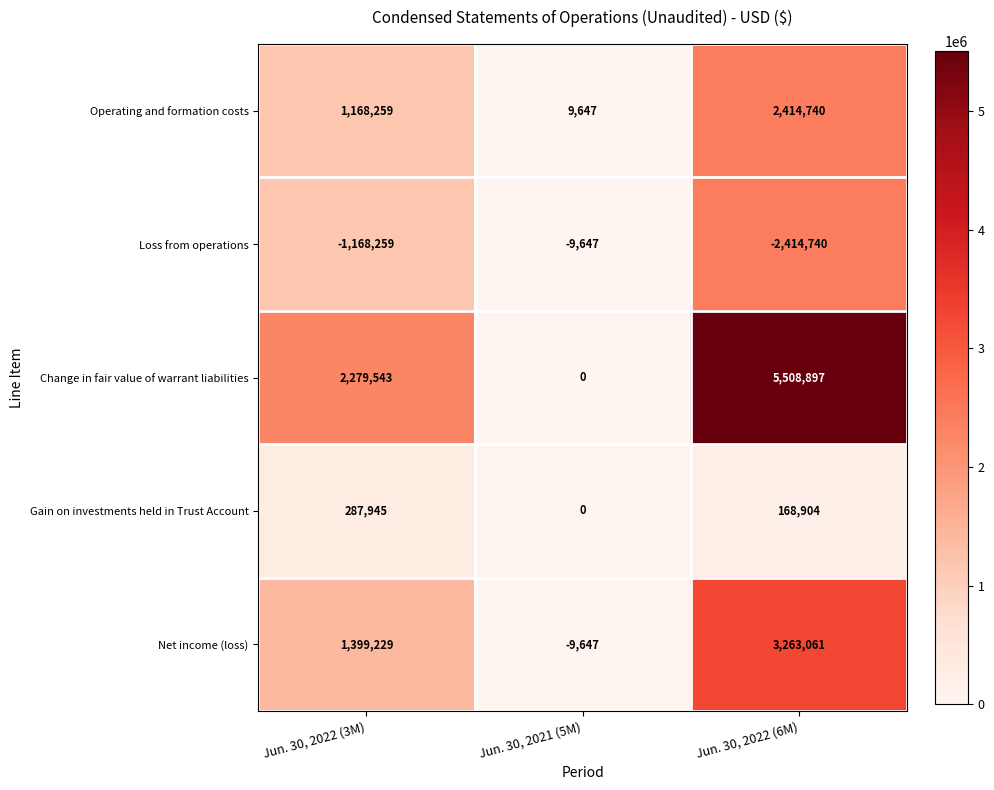

Which series has the largest total across all categories?

Change in fair value of warrant liabilities